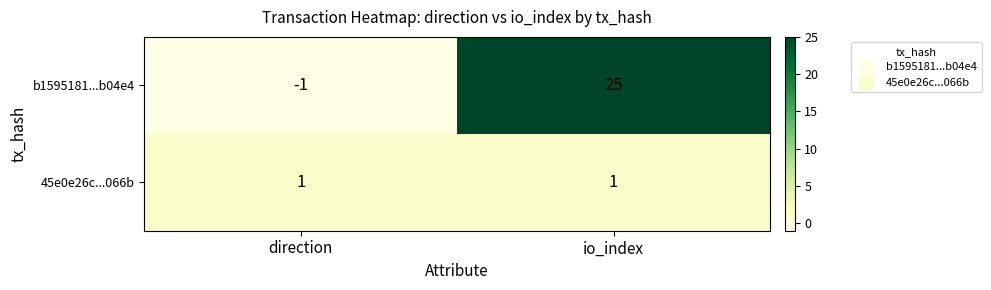

Reading left to right, what are all the values shown in this chart?

b1595181...b04e4: -1	25
45e0e26c...066b: 1	1